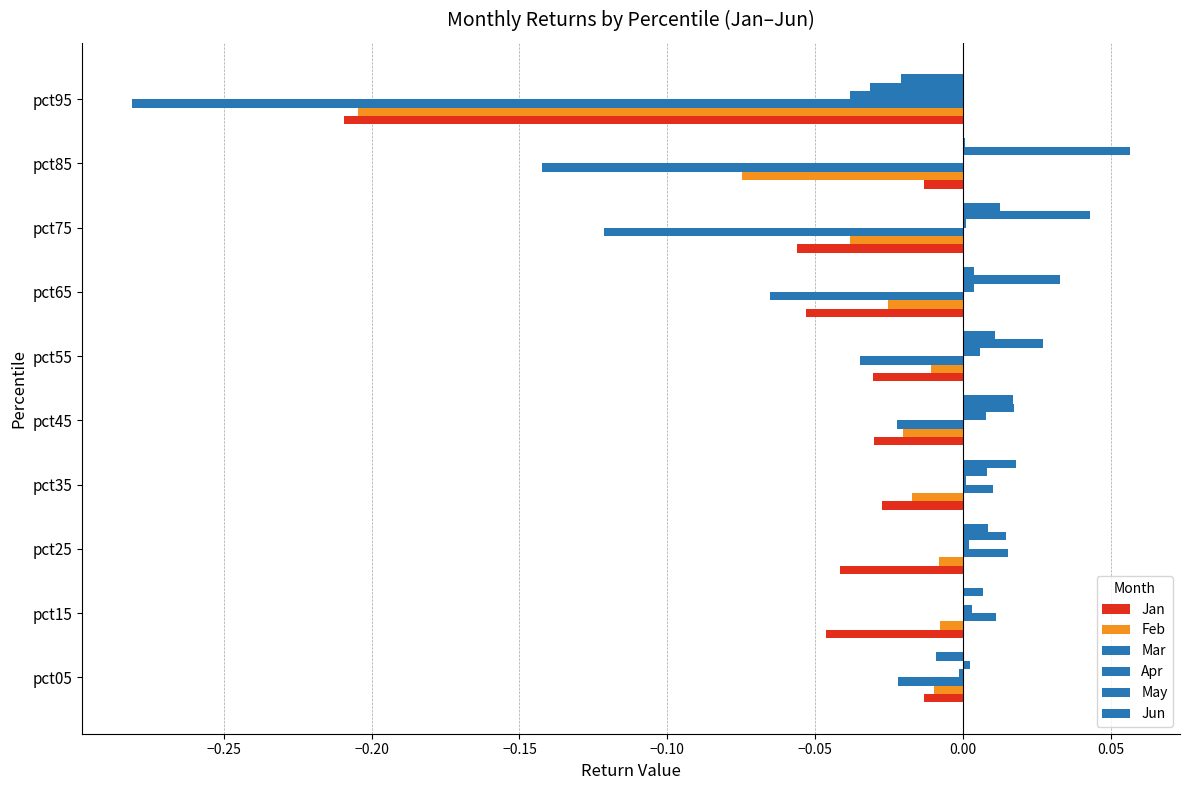

How many distinct data groups are displayed?

6